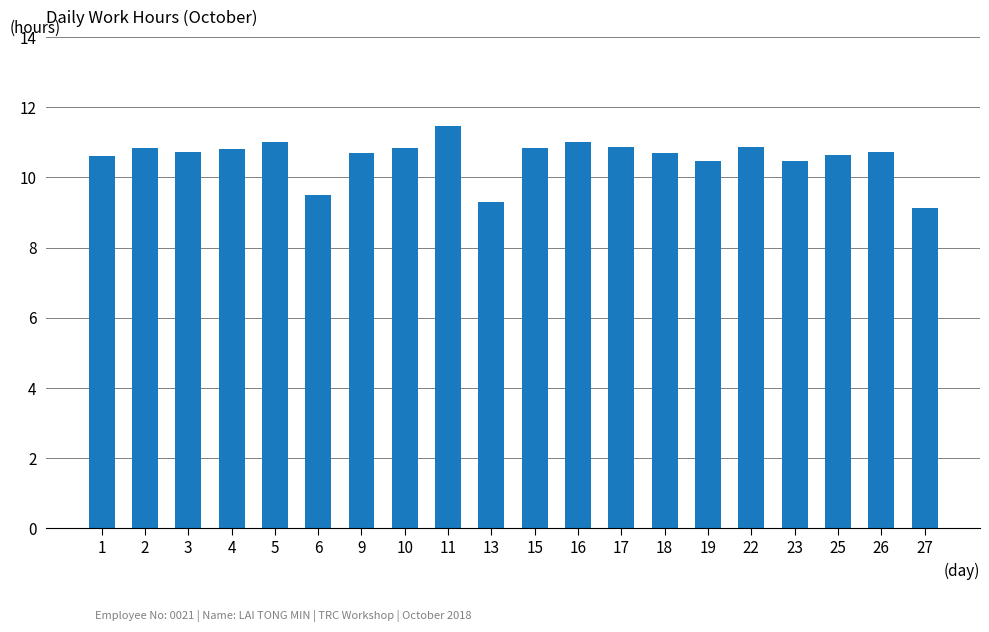

The chart shows a value of 3.9 at 1. True or false?

False